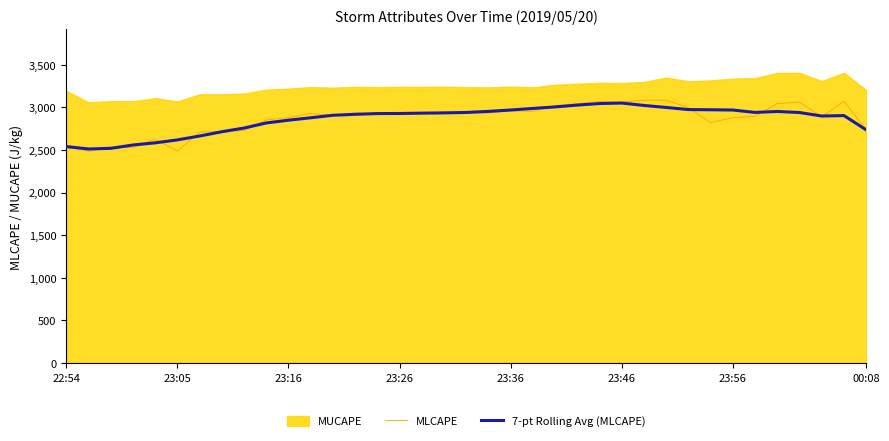

At which category is the sum across all series the highest?

24